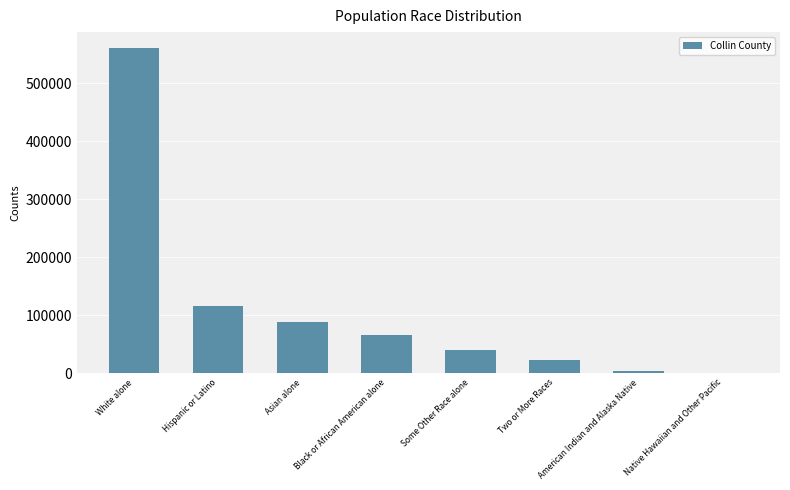

Which has a higher value, Two or More Races or American Indian and Alaska Native?

Two or More Races